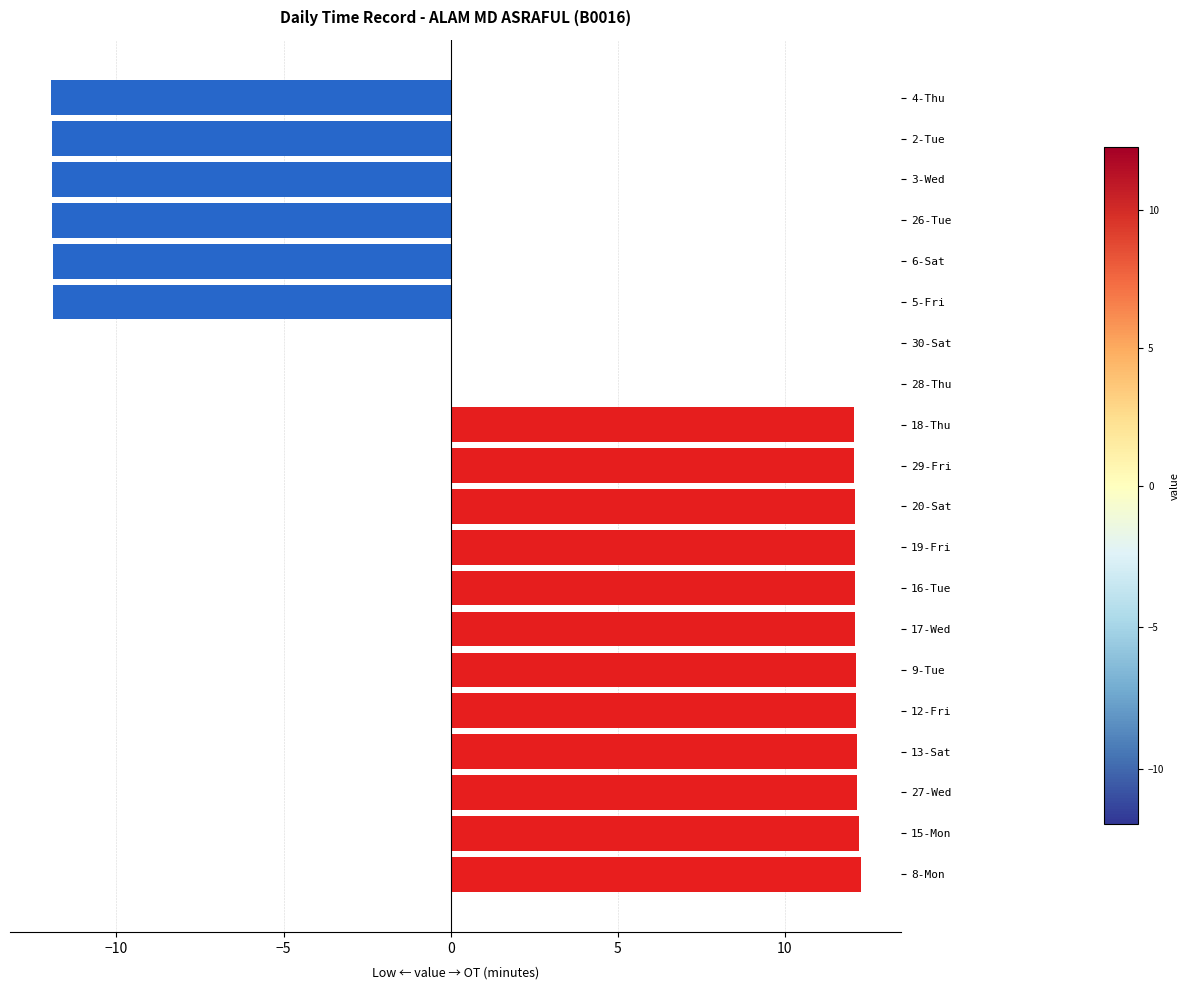

What is the sum of the values at 19-Fri and 12-Fri?

24.2